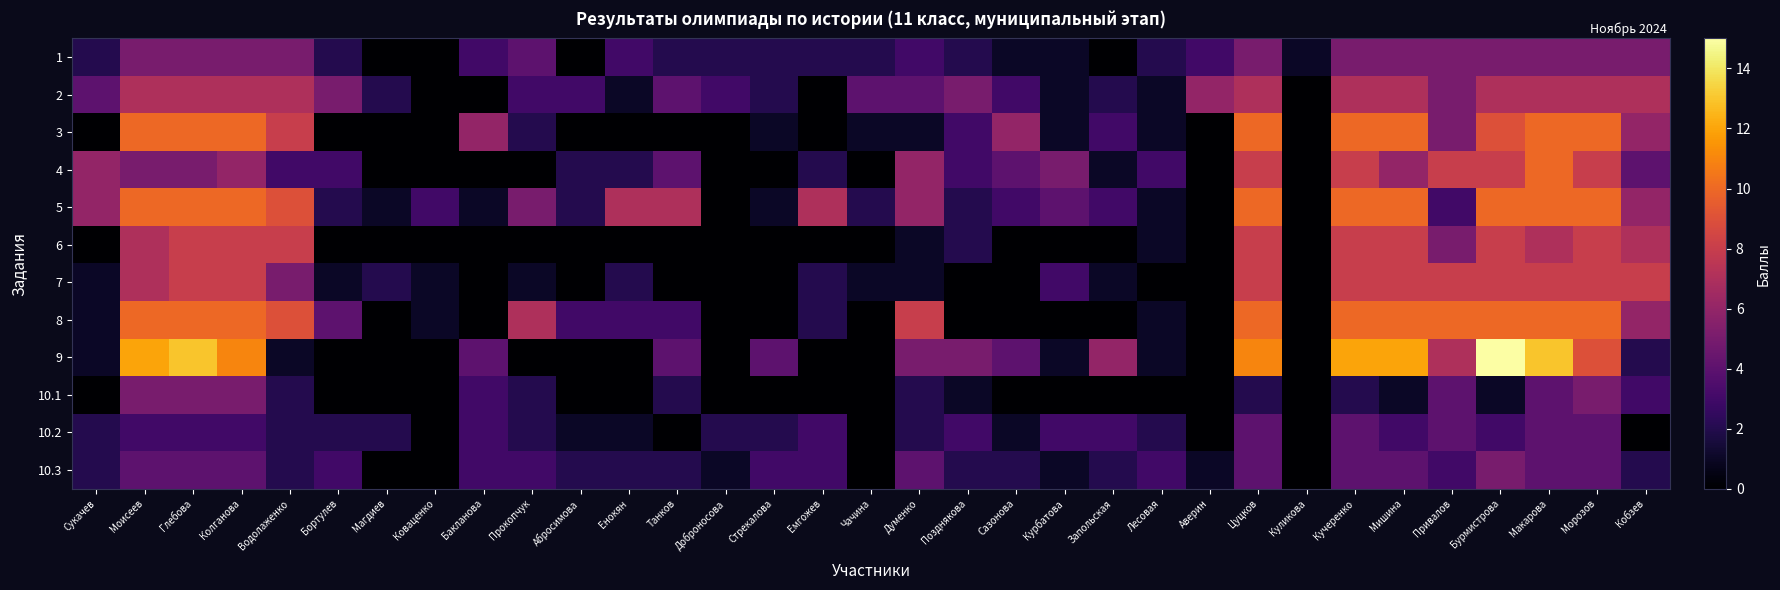

How many series are shown in this chart?

12